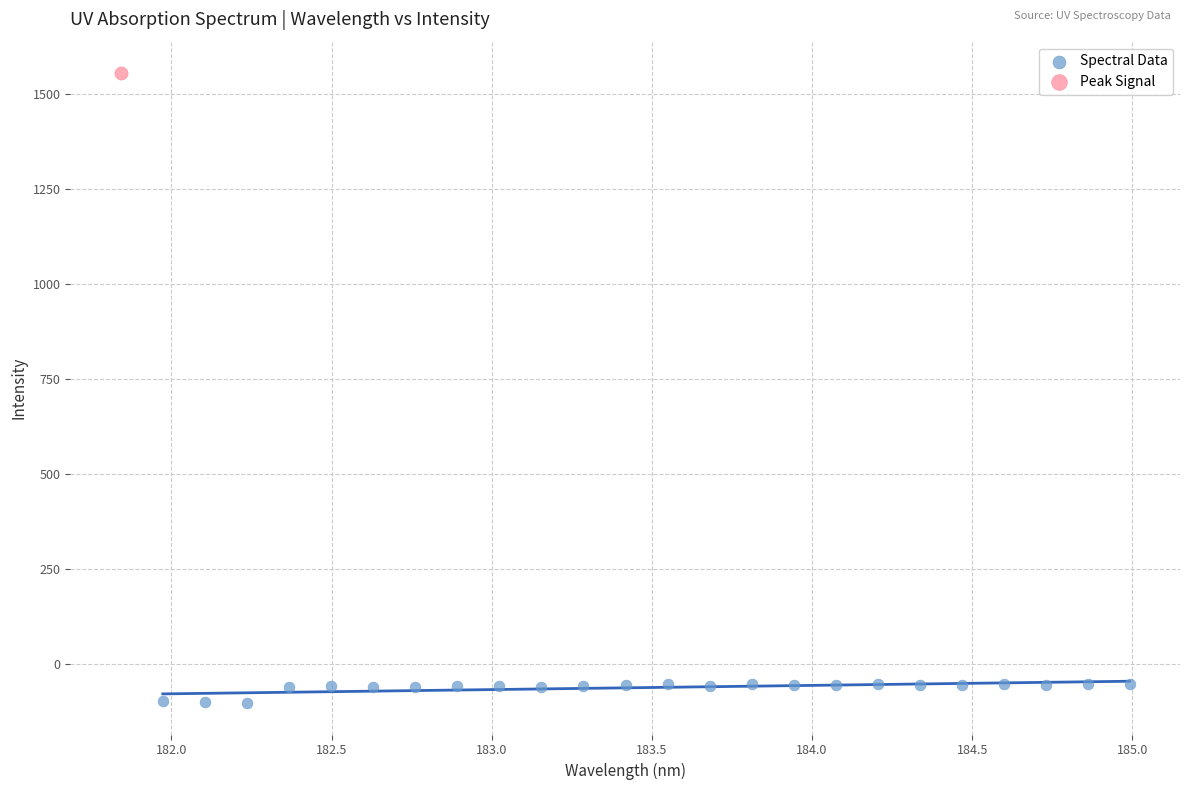

What are all the series names shown in the legend?

Spectral Data, Peak Signal